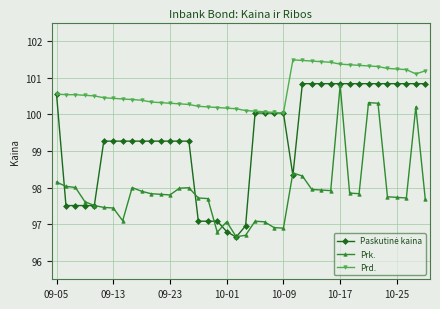

True or false: Prk. and Prd. intersect in this chart.

False